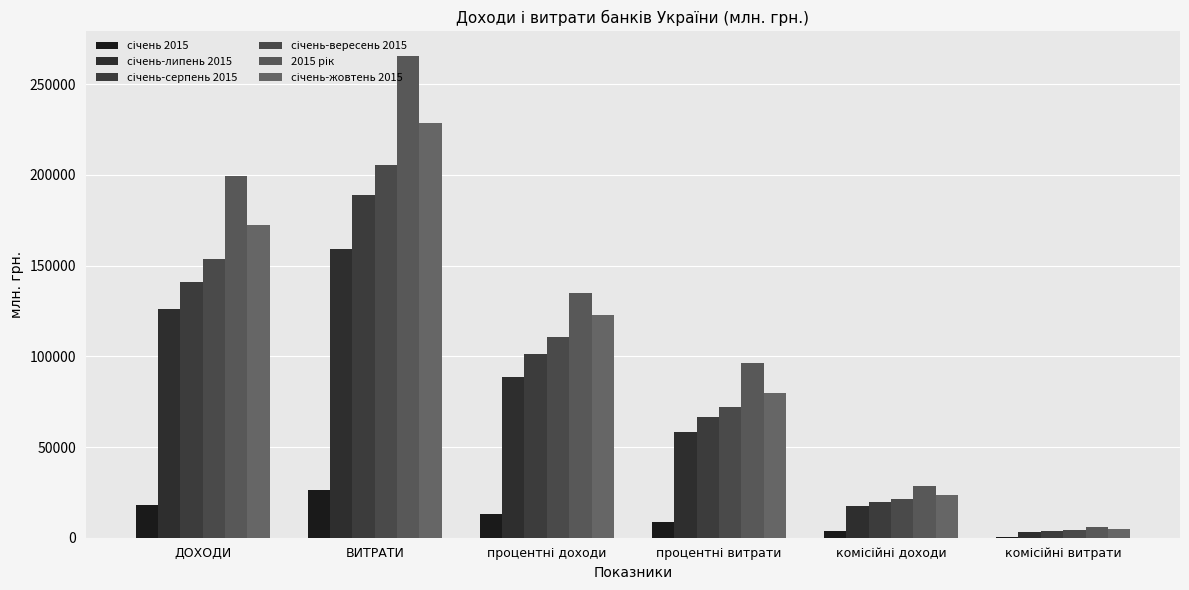

Count the number of categories in the chart.

6